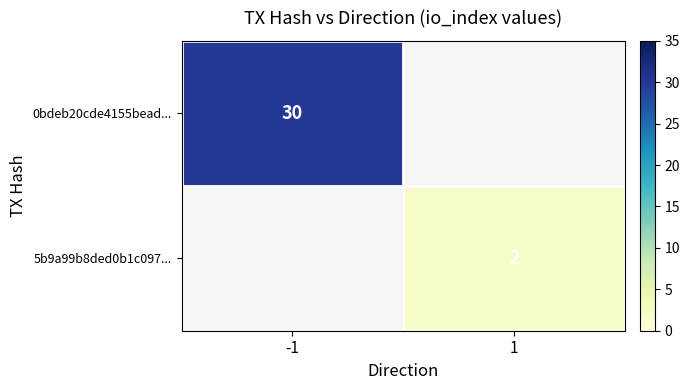

The 5b9a99b8ded0b1c097... series shows 1 at 1. True or false?

False